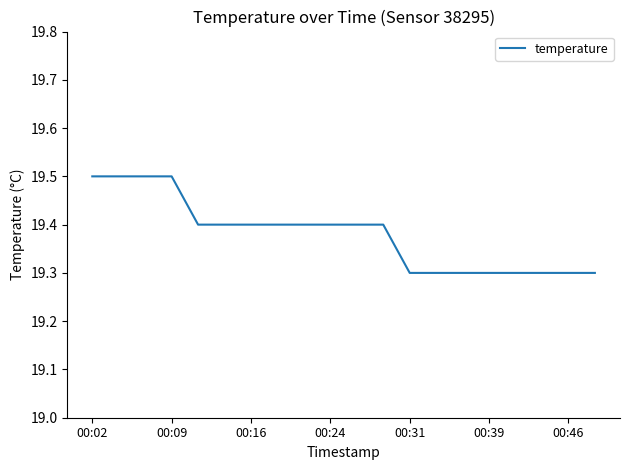

What is the minimum value shown in the chart?

19.3